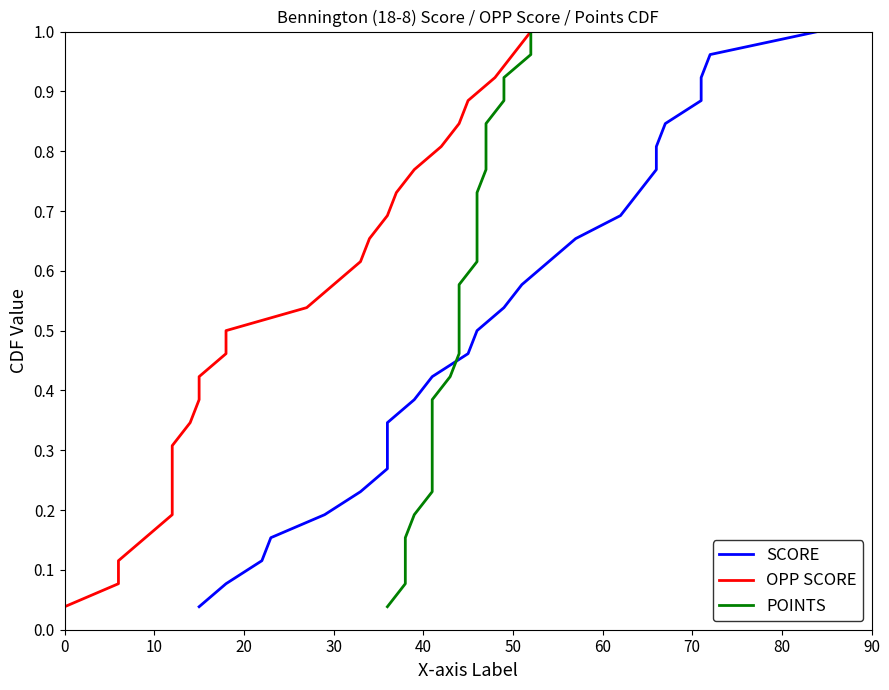

What is the difference between the maximum and minimum values in the OPP SCORE series?

1.0